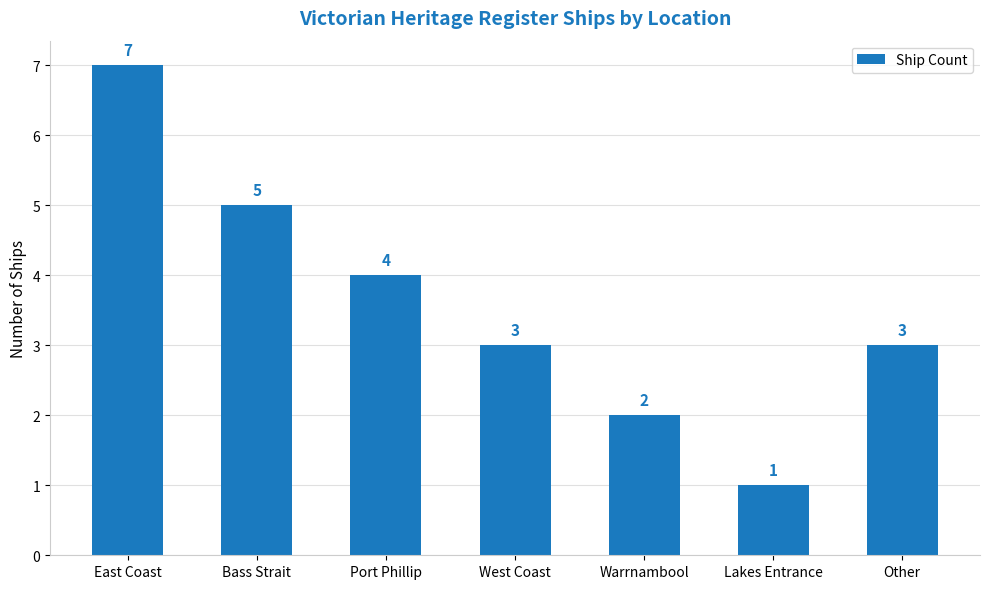

Which has a higher value, Port Phillip or West Coast?

Port Phillip